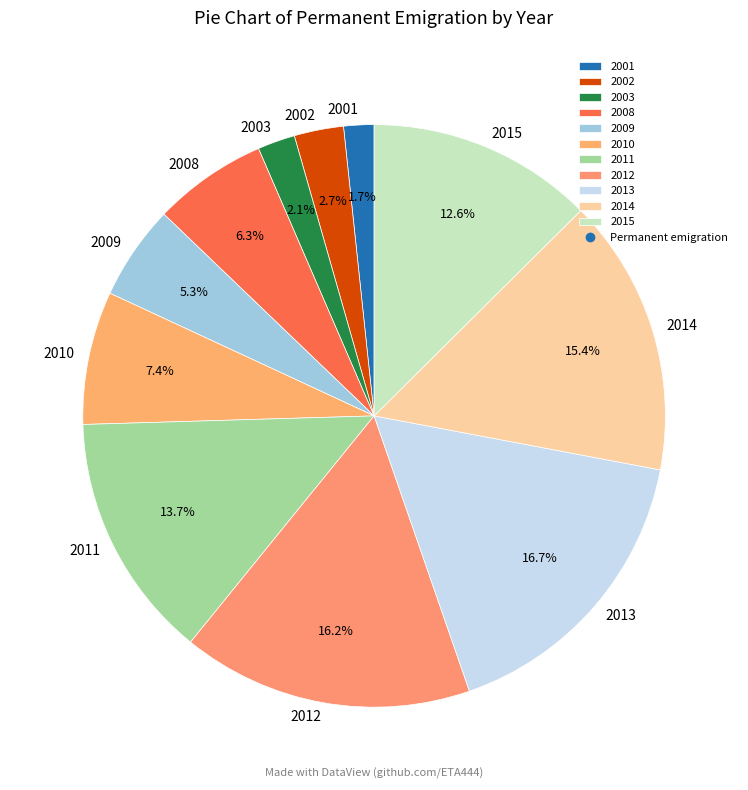

What is the largest slice in the pie chart?

2013